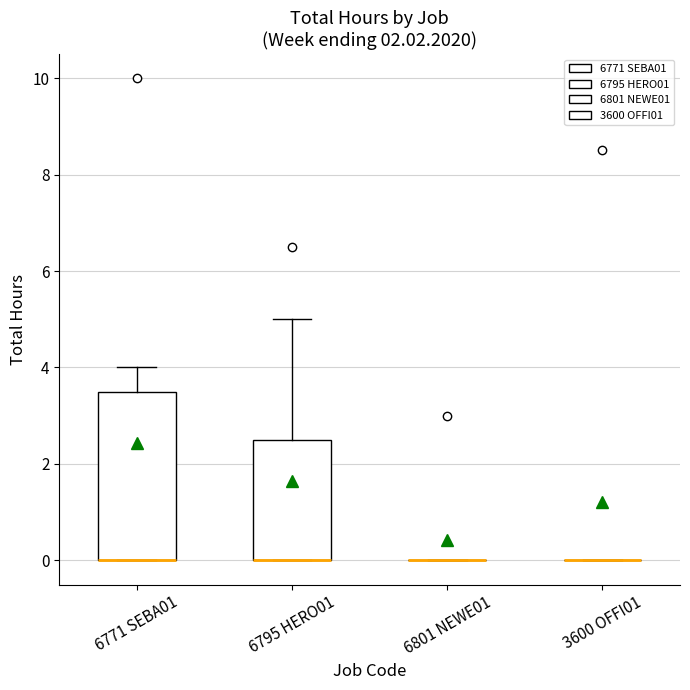

Reading left to right, read every box against the y-axis: the position of its median line, the range the box covers, and the ends of its whiskers. The values are not printed on the chart, so give them approximately, as read against the axis.

6771 SEBA01: median 0.0 (drawn on the box's lower edge), box 0.0 to 3.6, whiskers 0.0 to 4.0
6795 HERO01: median 0.0 (drawn on the box's lower edge), box 0.0 to 2.6, whiskers 0.0 to 5.0
6801 NEWE01: box collapsed to a line at 0.0, whiskers 0.0 to 0.0
3600 OFFI01: box collapsed to a line at 0.0, whiskers 0.0 to 0.0